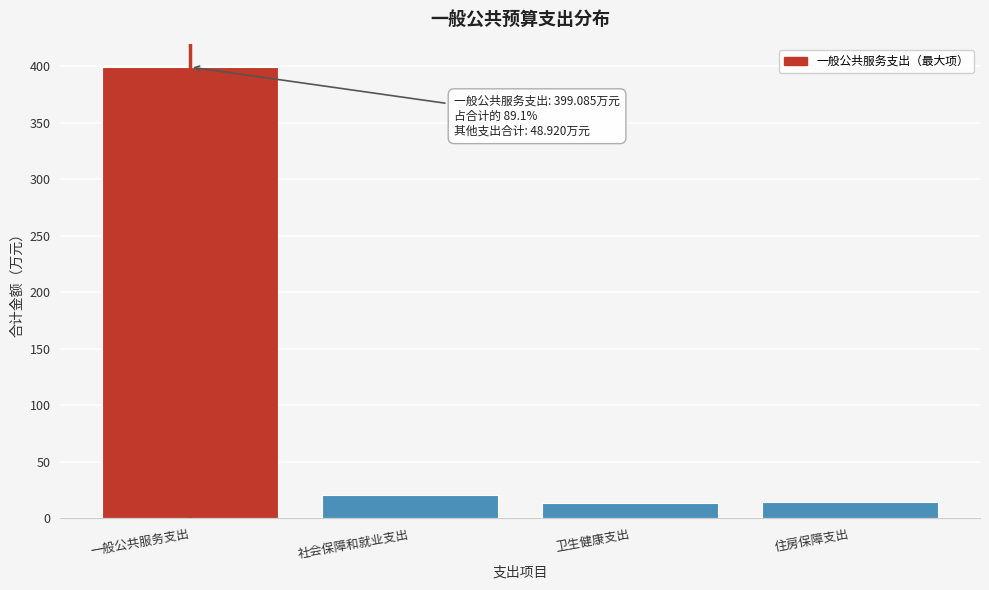

What is the smallest value displayed?

13.6